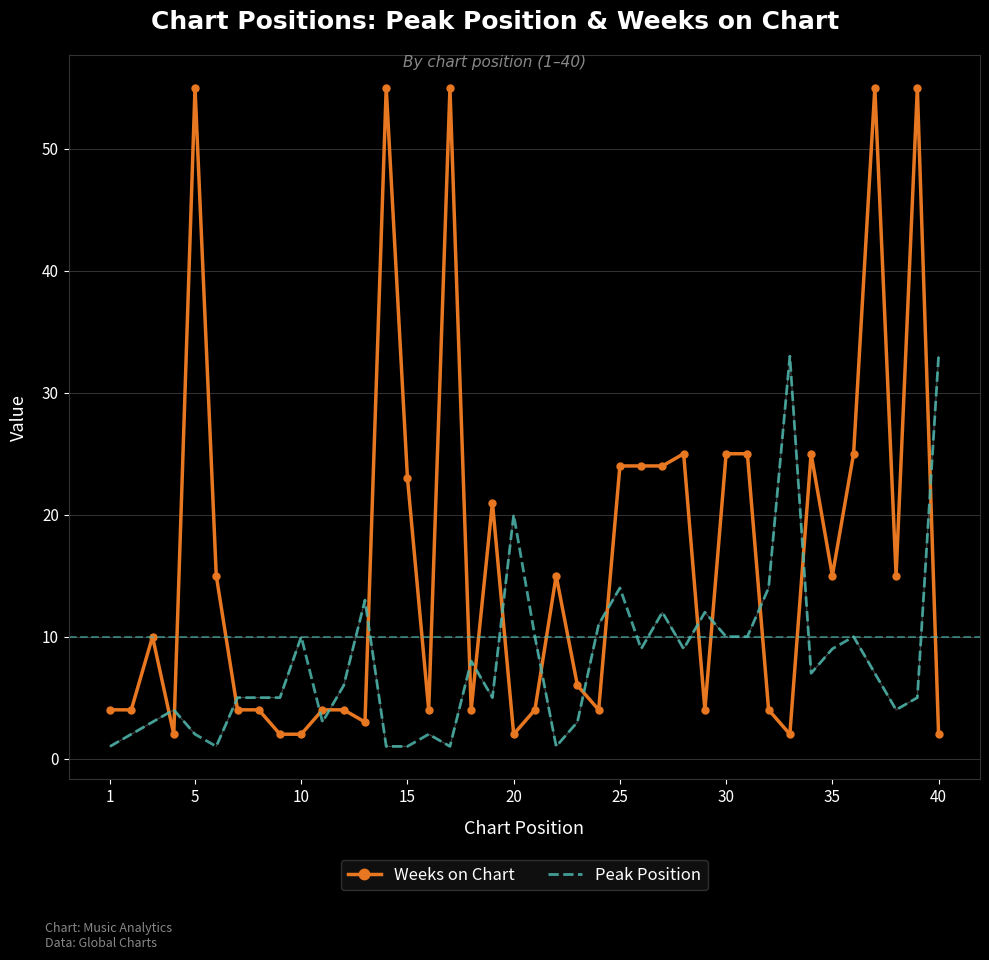

True or false: Weeks on Chart has more than 1 points higher than both neighbors.

True